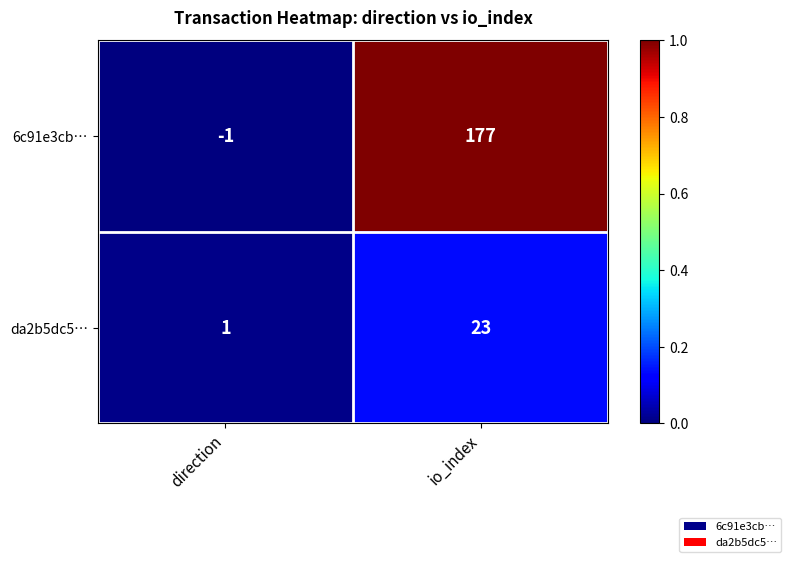

What is the average value of the 6c91e3cb… series?

88